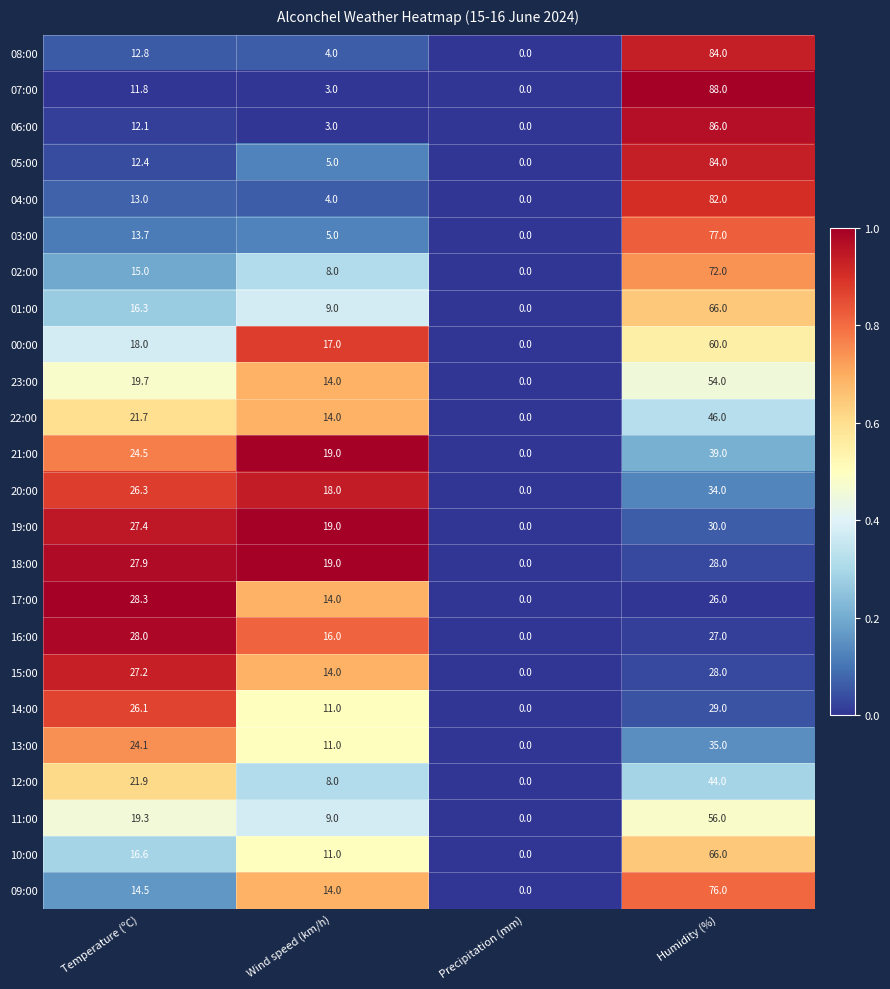

What is the approximate value of 15:00 at Wind speed (km/h)?

14.0